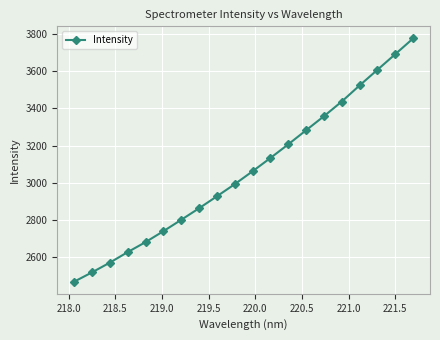

True or false: there are more than 2 points higher than both neighbors.

False